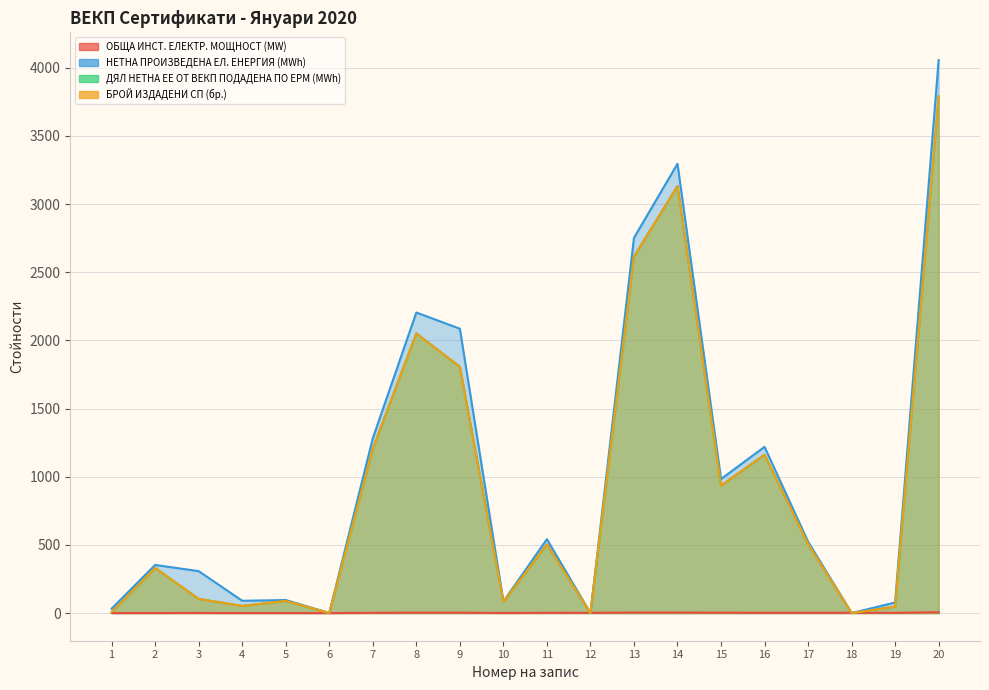

What is the highest value of the ДЯЛ НЕТНА ЕЕ ОТ ВЕКП ПОДАДЕНА ПО ЕРМ (MWh) series?

3789.7